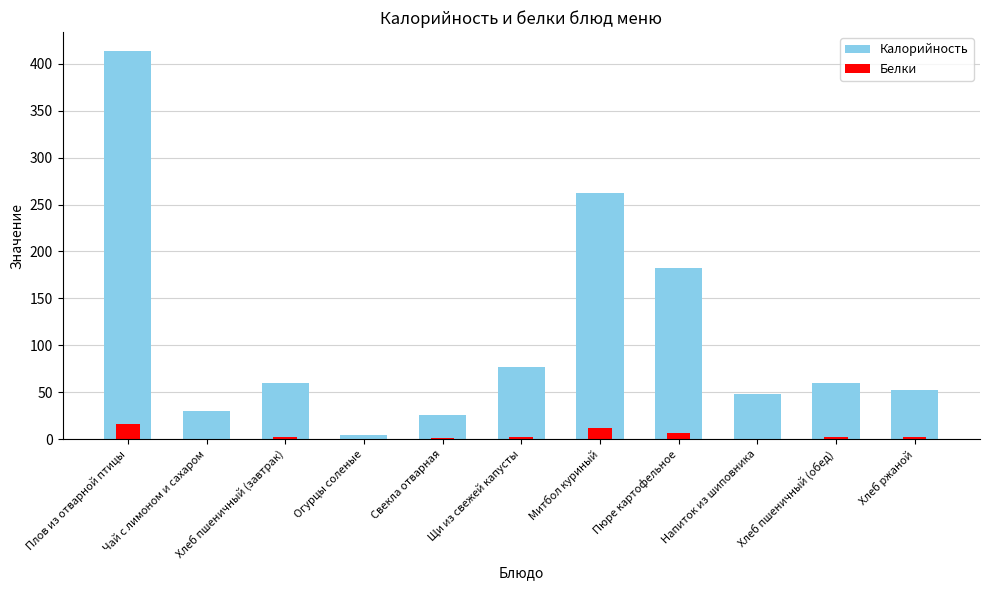

What is the average value of the Белки series?

4.0